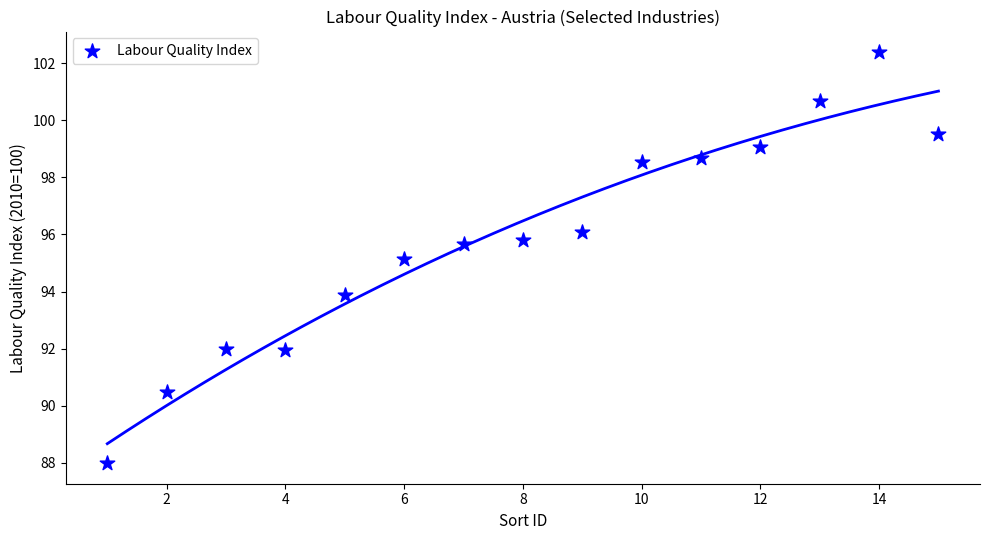

What is the range of X values (max minus min)?

14.0